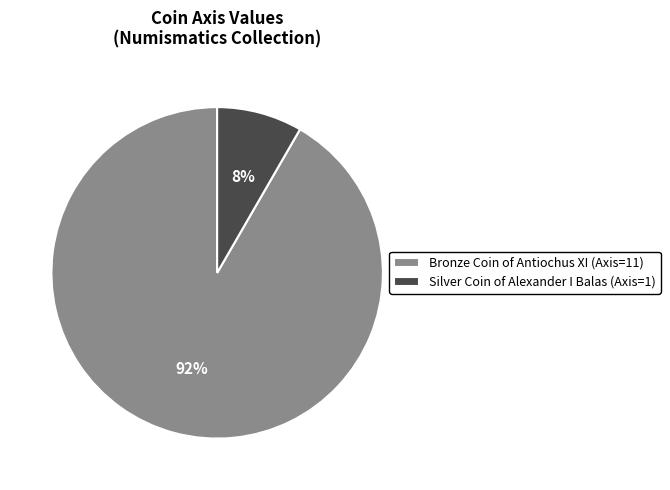

Is the sum of Silver Coin of Alexander I Balas (Axis=1) and Bronze Coin of Antiochus XI (Axis=11) greater than half?

Yes